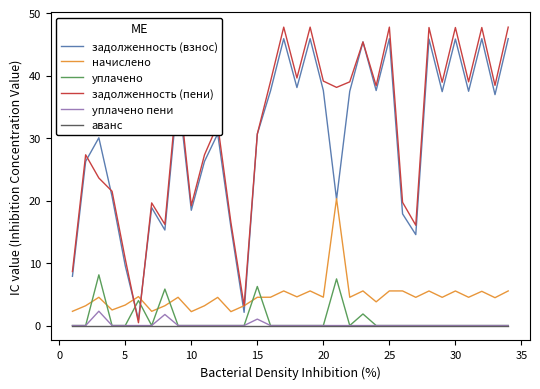

What is the lowest value of the начислено series?

2.2